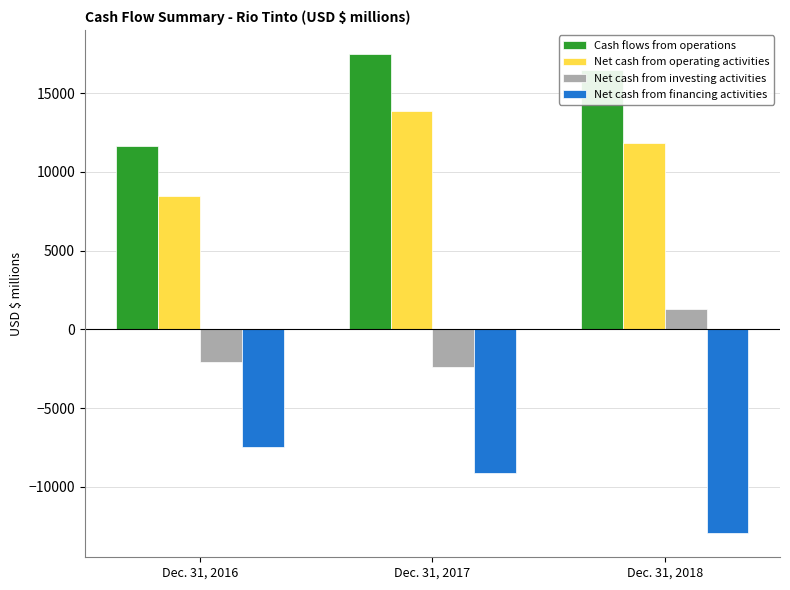

Where does the Net cash from operating activities series first go above 11821?

Dec. 31, 2017